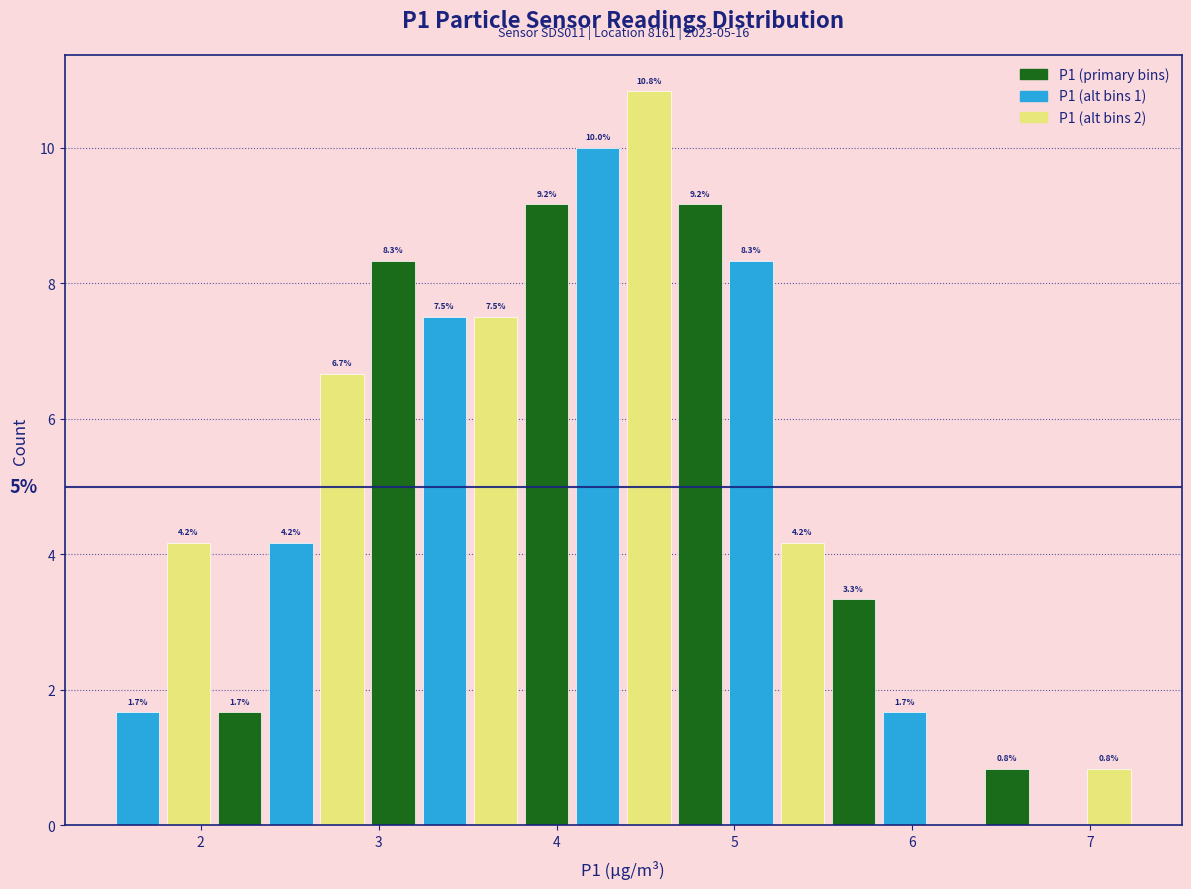

Read against the x-axis, roughly where is the centre of the tallest bar?

4.5